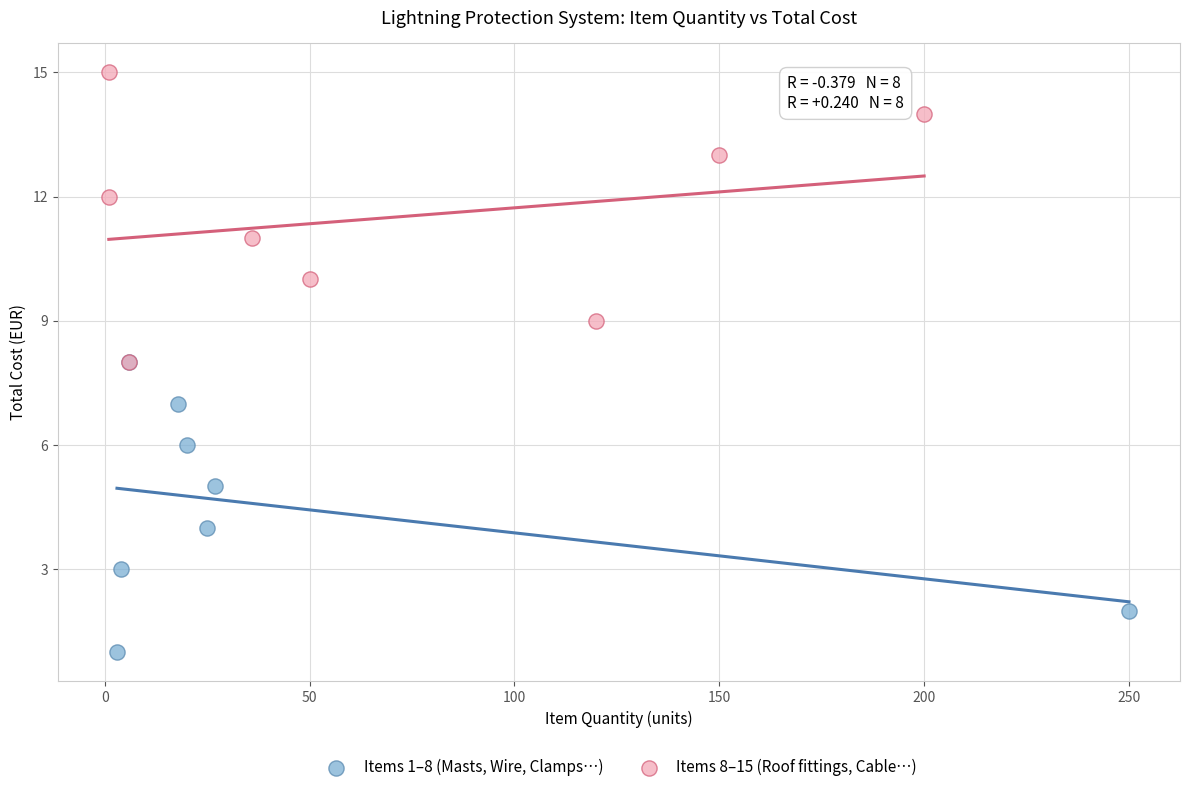

Which series reaches the minimum Y coordinate?

Items 1–8 (Masts, Wire, Clamps…)